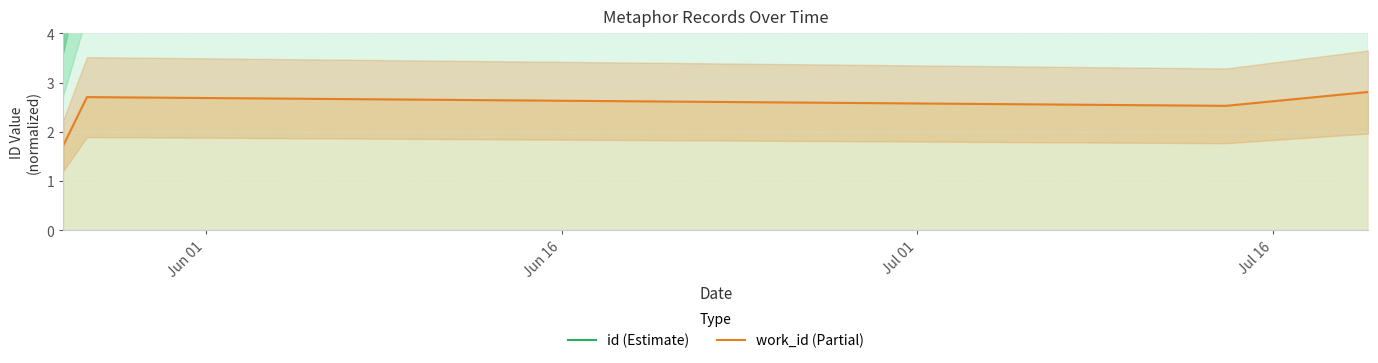

How many work_id (Partial) values are between 2 and 3?

3